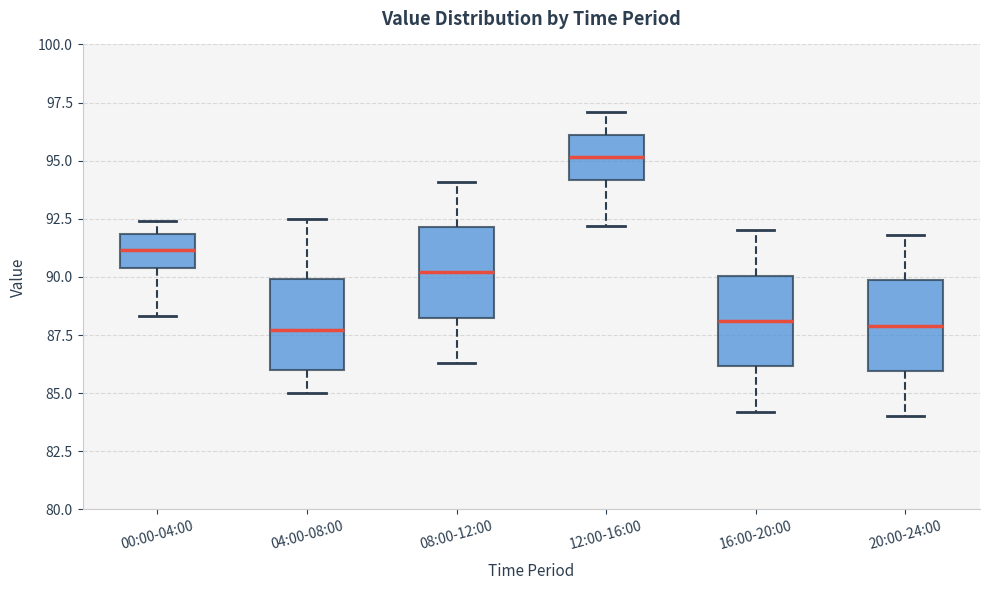

Reading left to right, read every box against the y-axis: the position of its median line, the range the box covers, and the ends of its whiskers. The values are not printed on the chart, so give them approximately, as read against the axis.

00:00-04:00: median 91.0, box 90.5 to 92.0, whiskers 88.5 to 92.5
04:00-08:00: median 87.5, box 86.0 to 90.0, whiskers 85.0 to 92.5
08:00-12:00: median 90.0, box 88.5 to 92.0, whiskers 86.5 to 94.0
12:00-16:00: median 95.0, box 94.0 to 96.0, whiskers 92.0 to 97.0
16:00-20:00: median 88.0, box 86.0 to 90.0, whiskers 84.0 to 92.0
20:00-24:00: median 88.0, box 86.0 to 90.0, whiskers 84.0 to 92.0